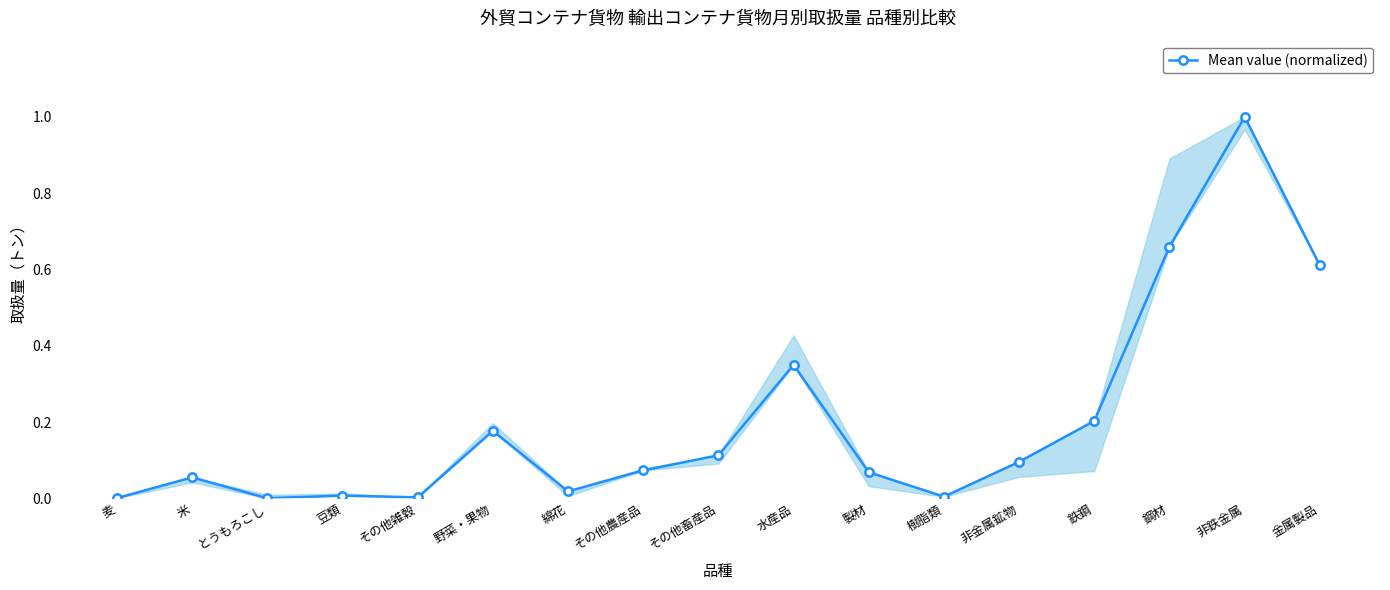

What is the label of the 4th point from the left?

豆類